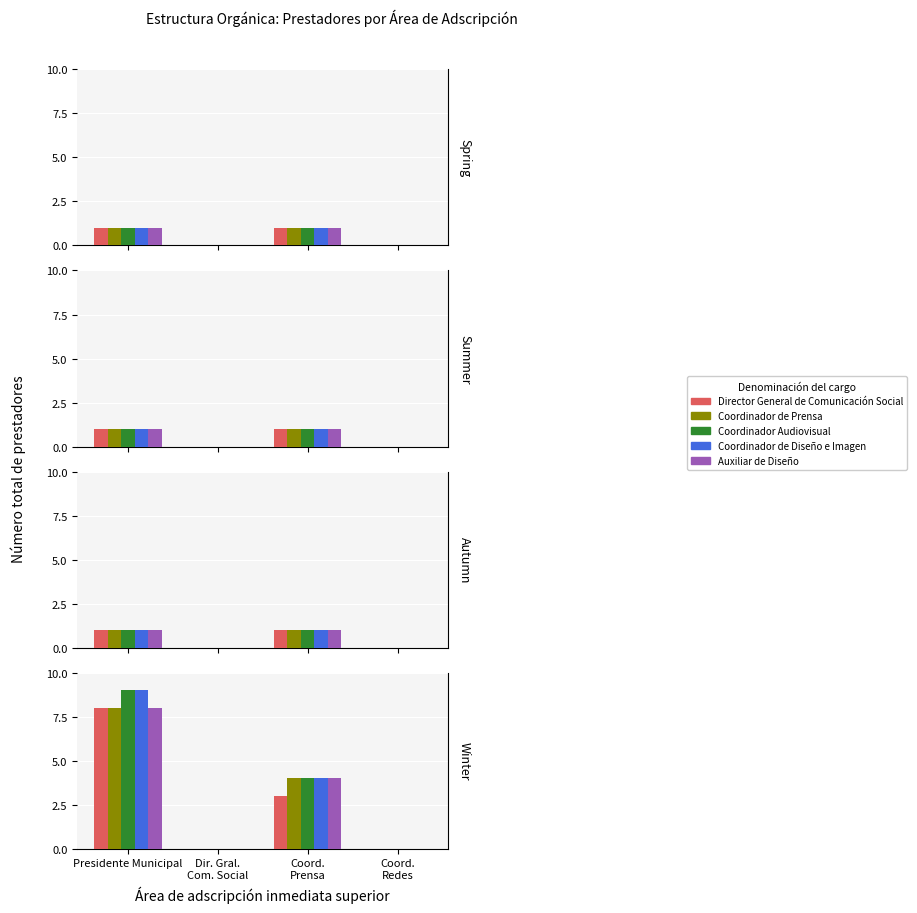

At which category is the sum across all series the highest?

Presidente Municipal